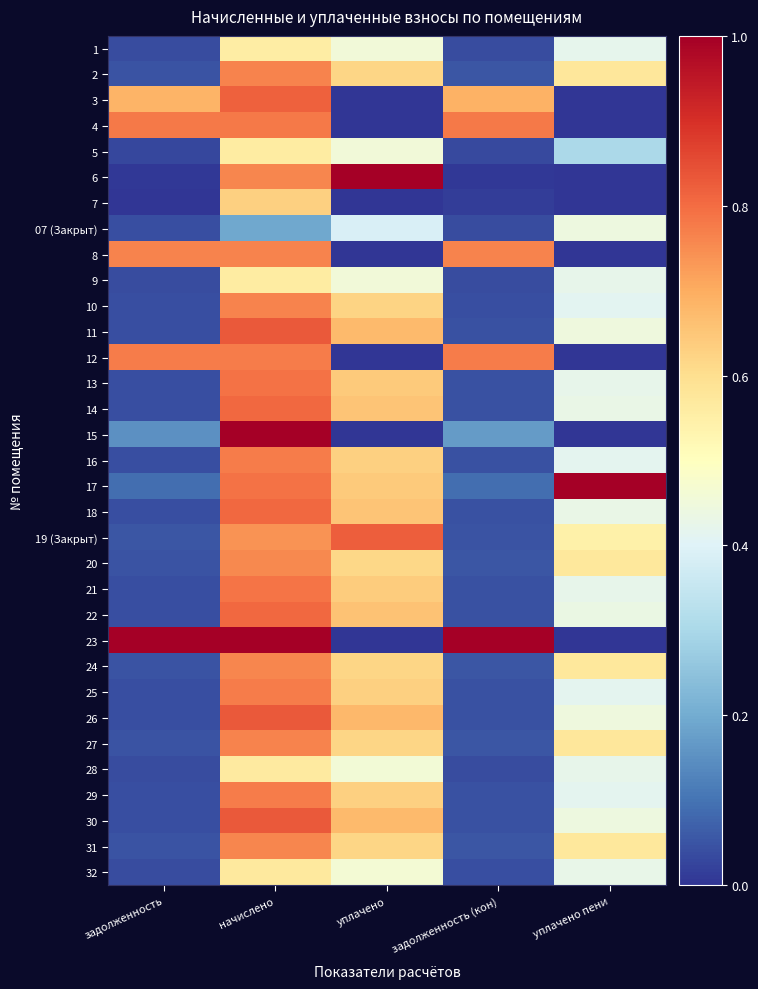

Which label corresponds to the largest value in the chart?

задолженность (кон)